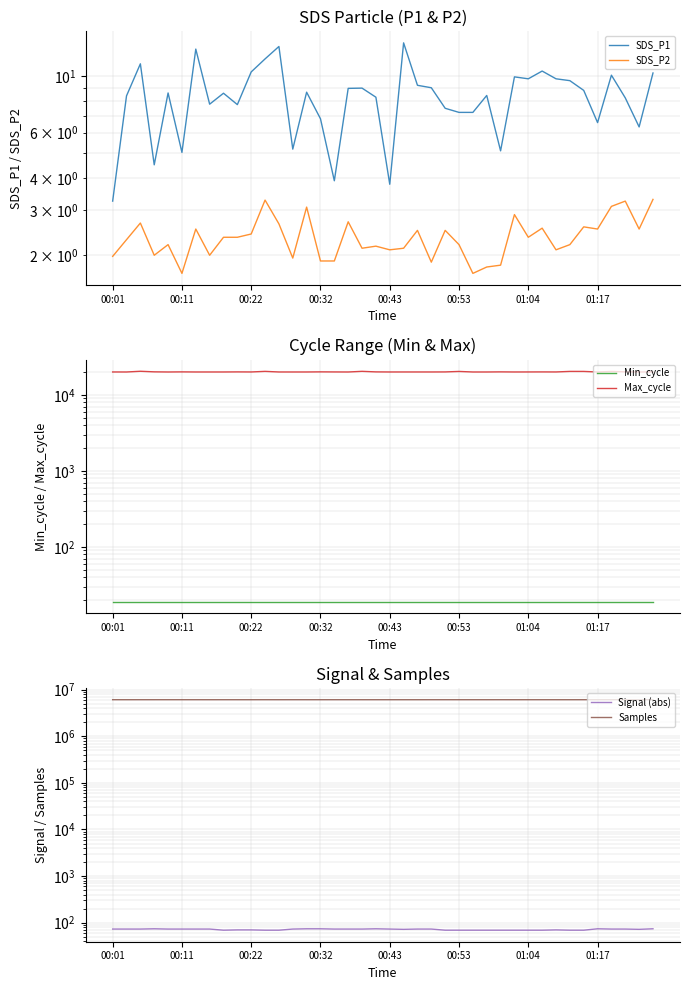

Is it true that SDS_P2 equals 0.8 at 00:11?

False